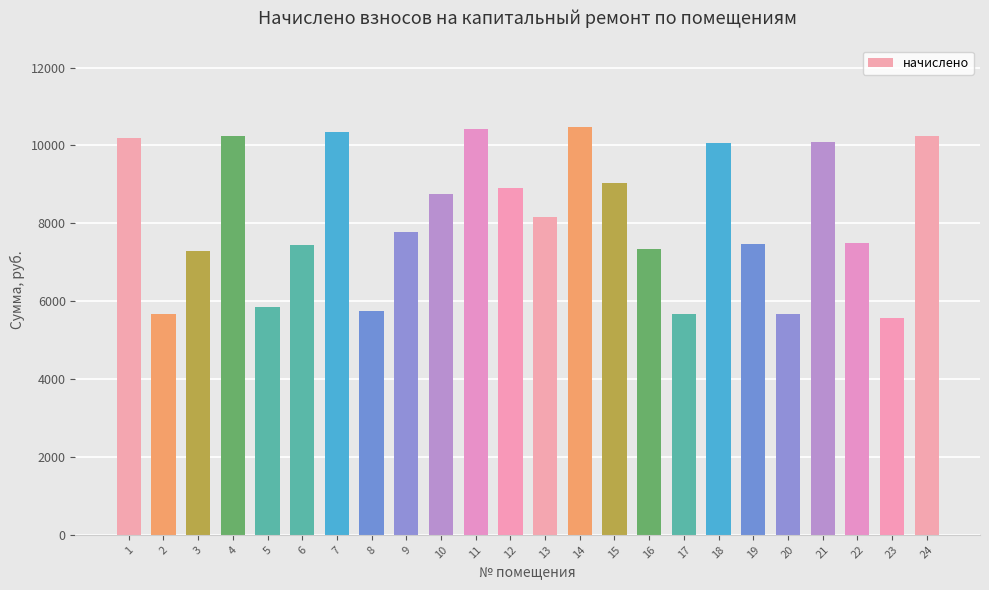

Between 15 and 19, which is larger?

15